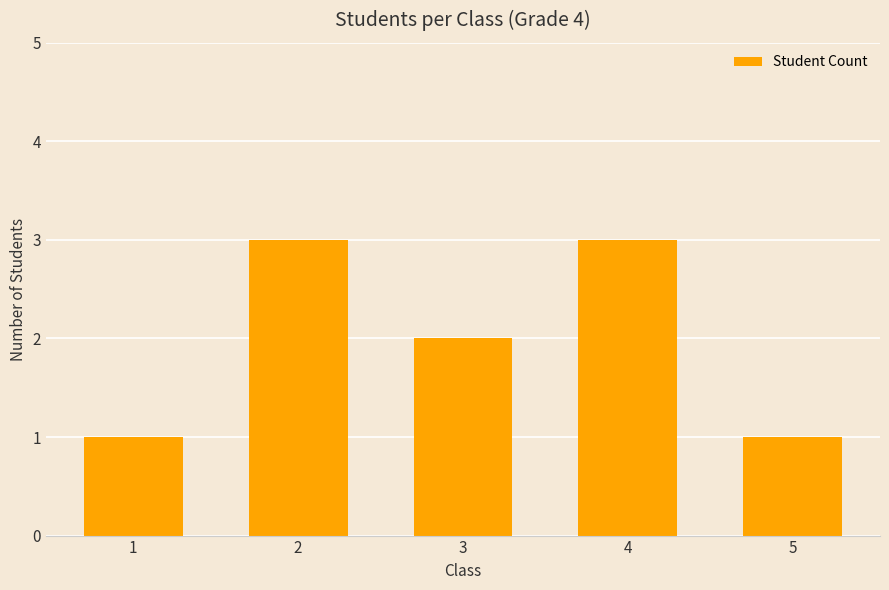

What is the maximum value shown in the chart?

3